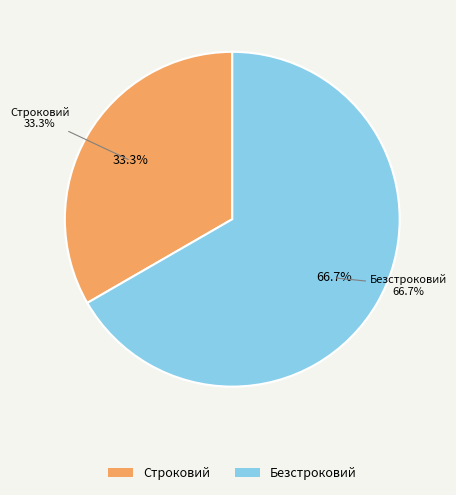

What percentage is the Строковий slice, to the nearest percent?

33%